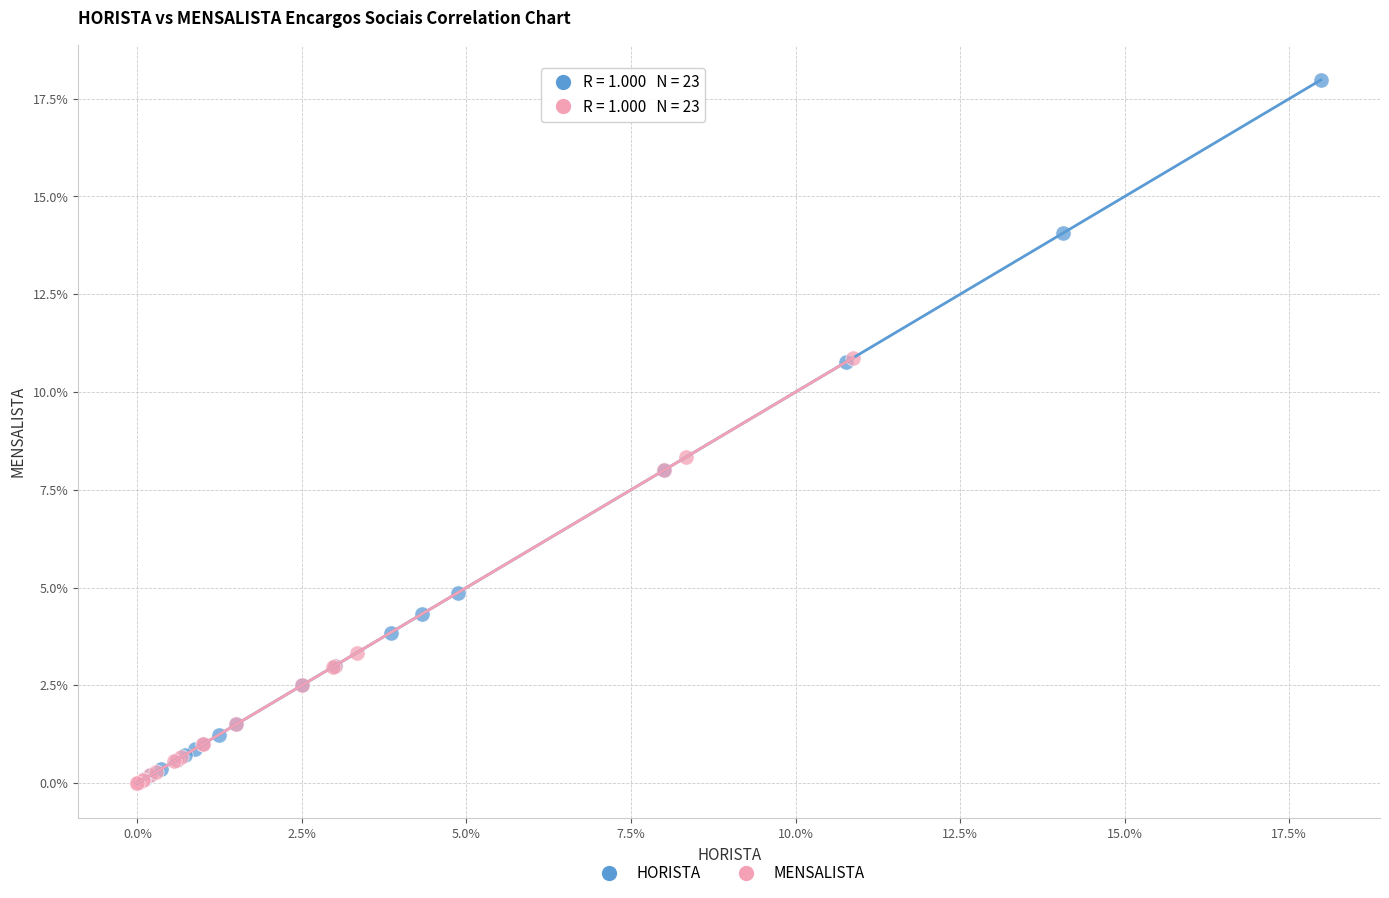

Which series contains the highest Y value?

HORISTA